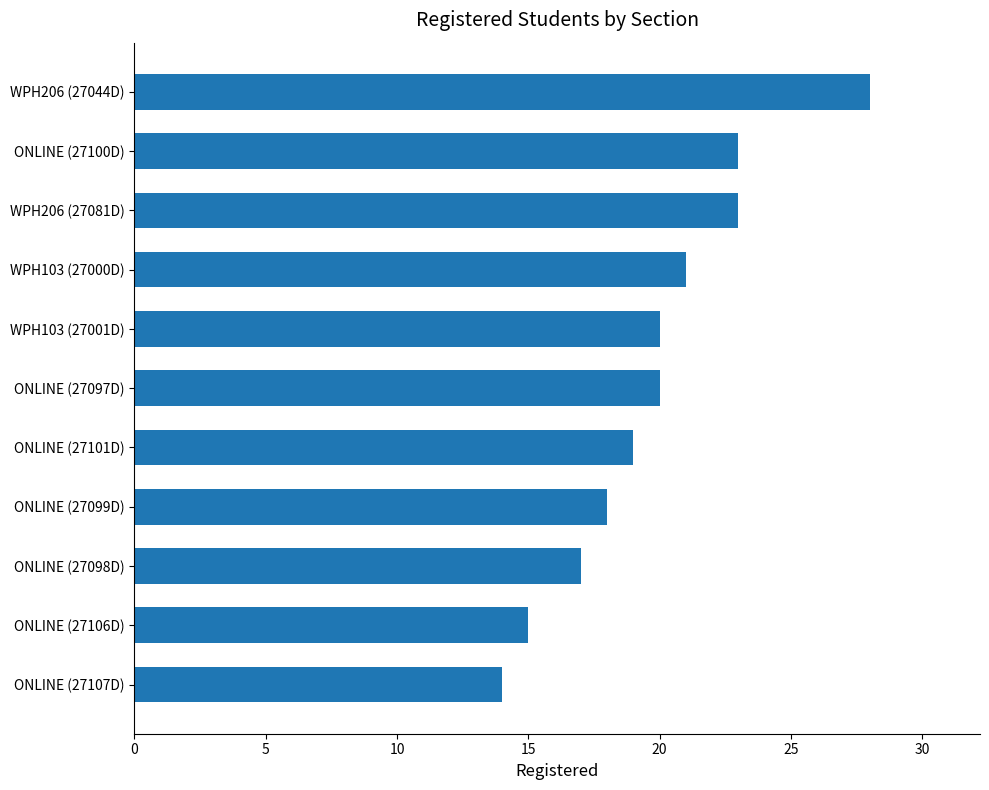

The value at WPH103 (27001D) is 33. True or false?

False